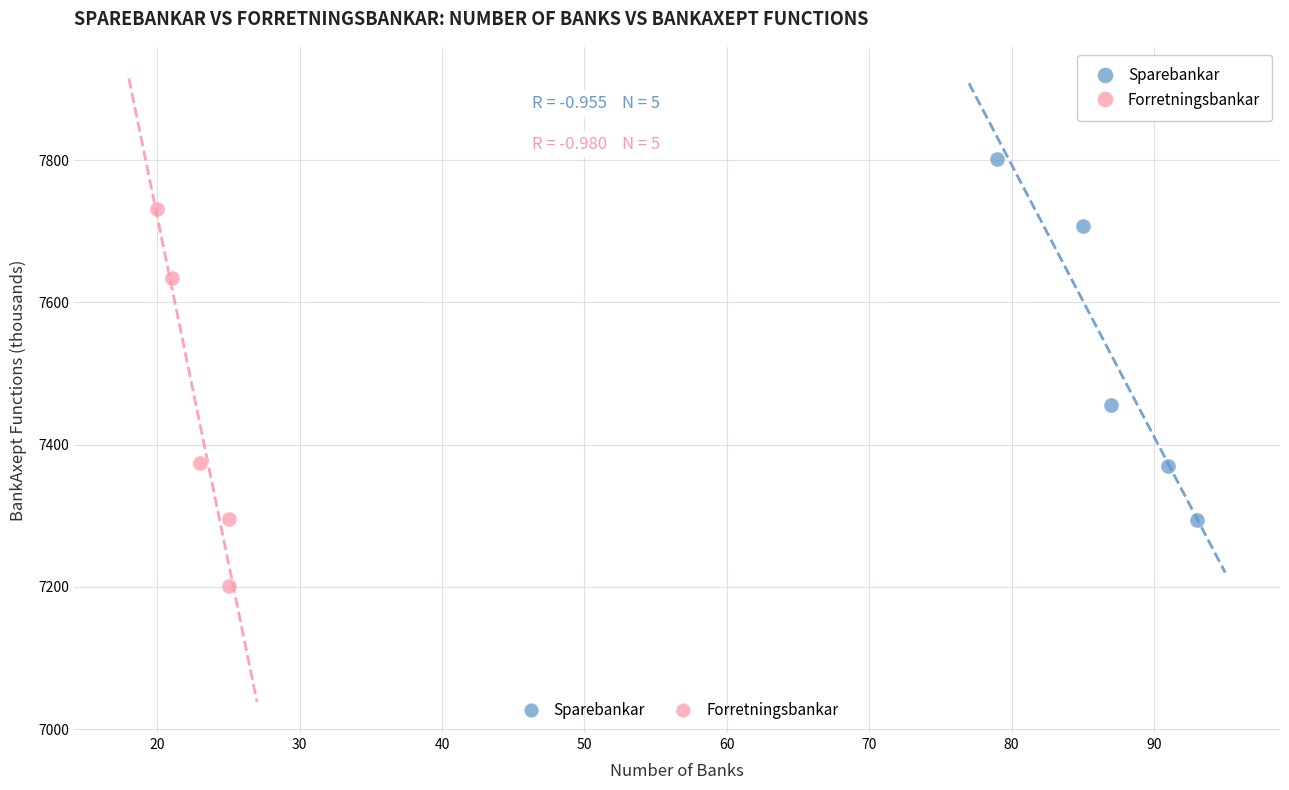

Which series has the widest spread of Y values?

Forretningsbankar